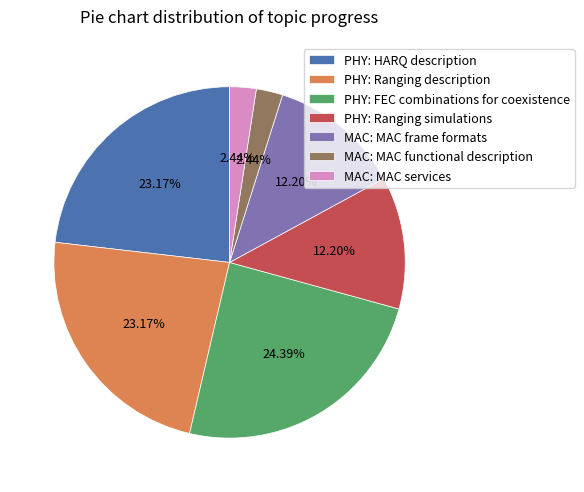

Does MAC: MAC frame formats represent more than half of the total?

No